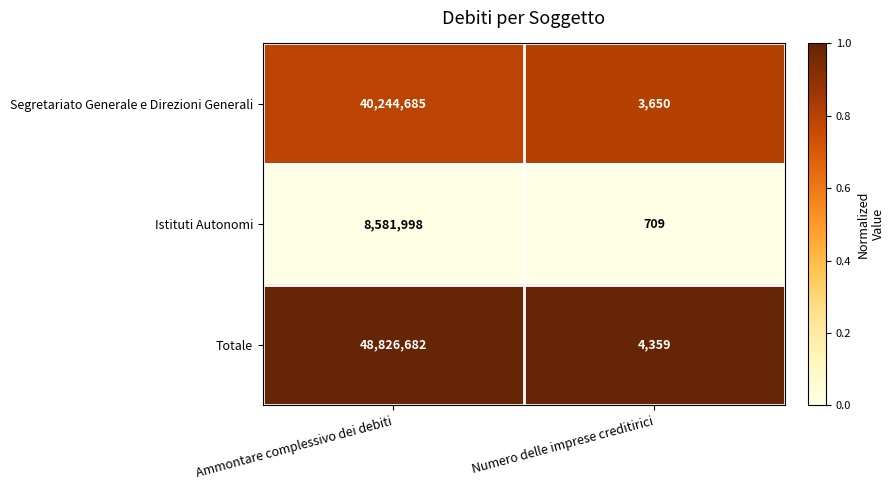

Which category has the highest value across all series?

Ammontare complessivo dei debiti